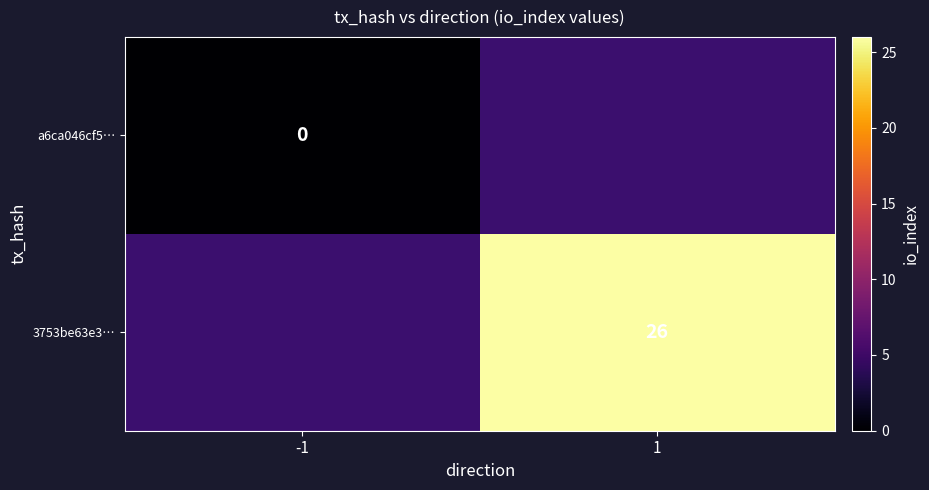

At which category does the chart reach its minimum across all series?

-1